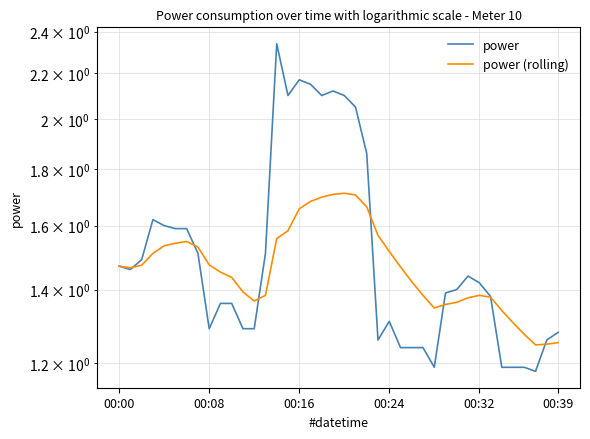

Where is the first local maximum for power (rolling)?

6